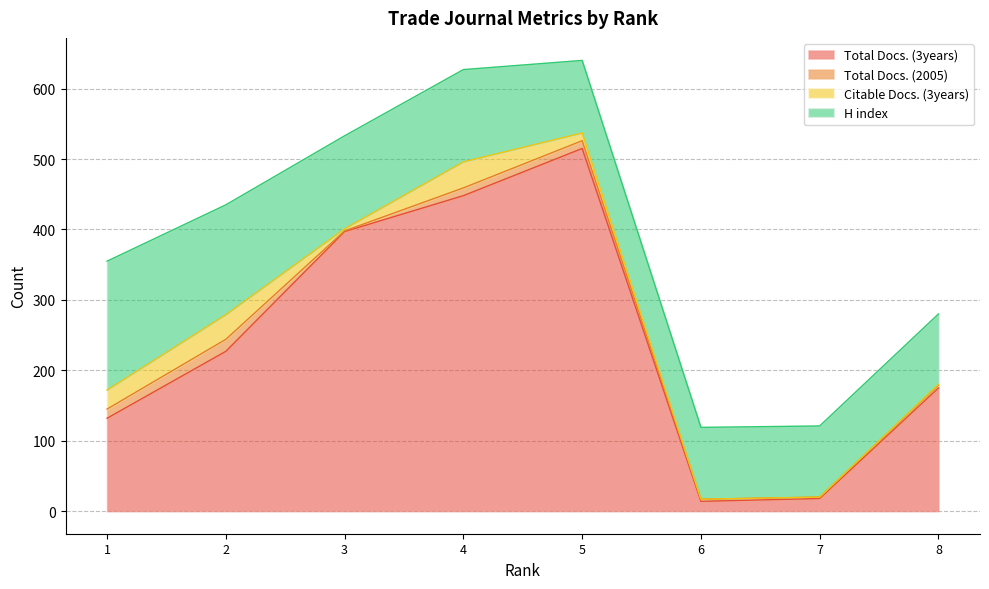

How many data points does each series have?

8